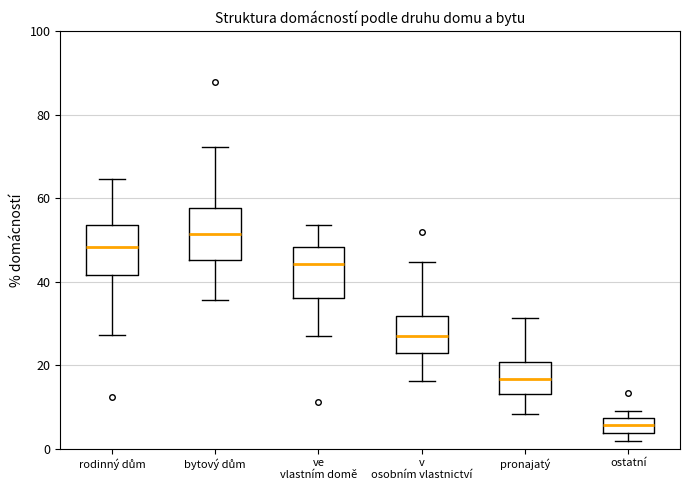

Which box has the highest median line?

bytový dům